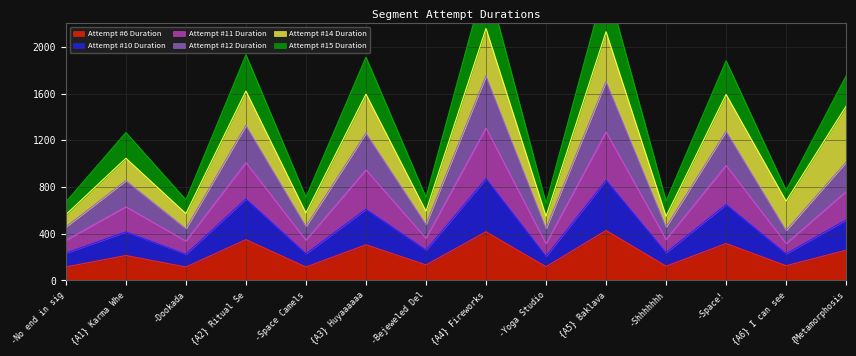

The value of Attempt #6 Duration at {A6} I can see is 126.0. True or false?

True